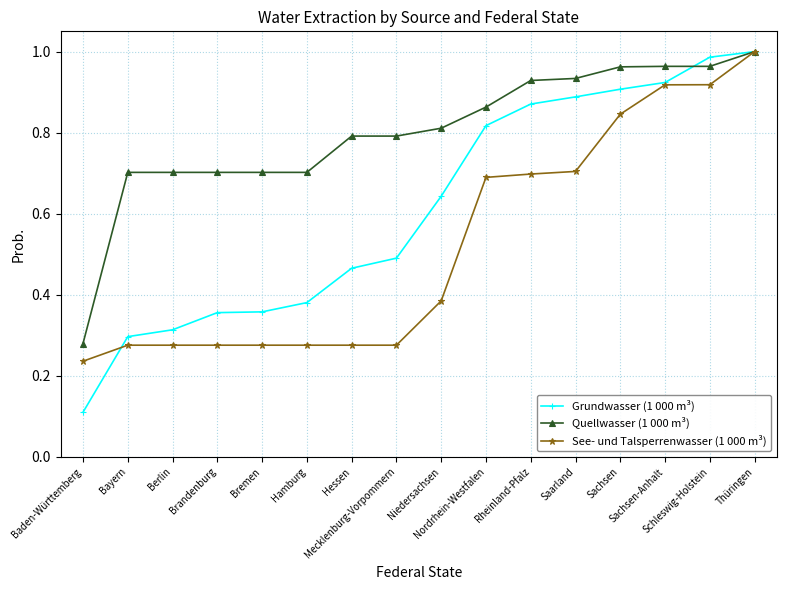

Rank the series by their average value, from lowest to highest.

See- und Talsperrenwasser (1 000 m³), Grundwasser (1 000 m³), Quellwasser (1 000 m³)